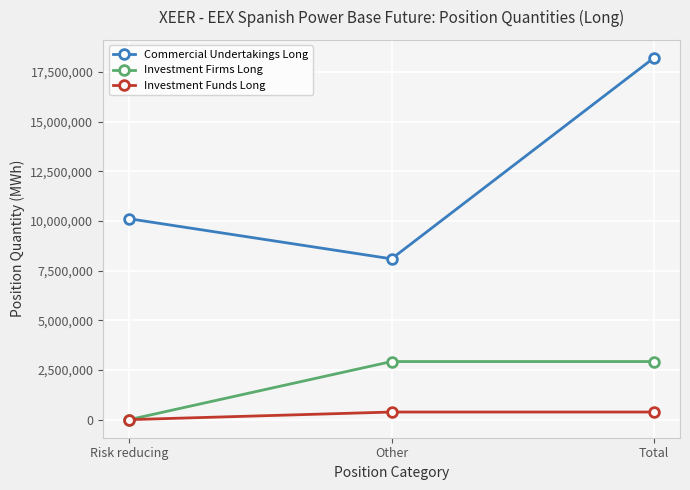

What is the maximum value shown in the chart?

18200335